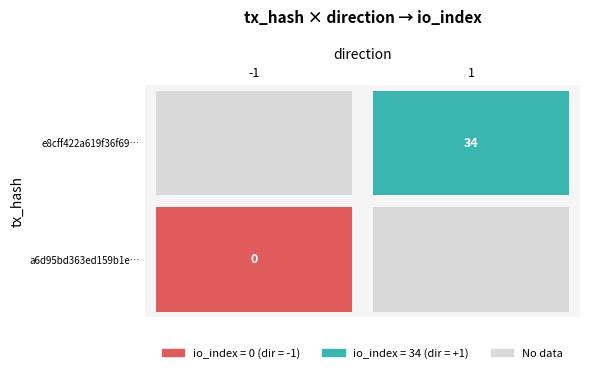

The e8cff422a619f36f69c1c8b3523355b45eb6faa series shows 34 at io_index. True or false?

True